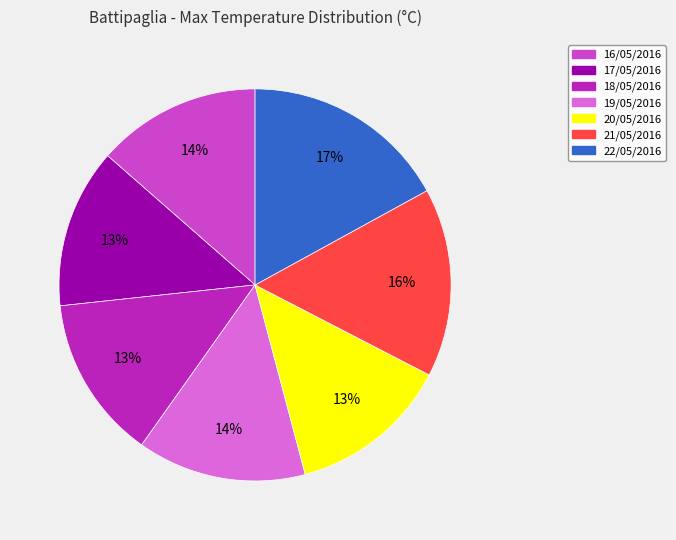

Combined, do 21/05/2016 and 16/05/2016 account for over 50%?

No